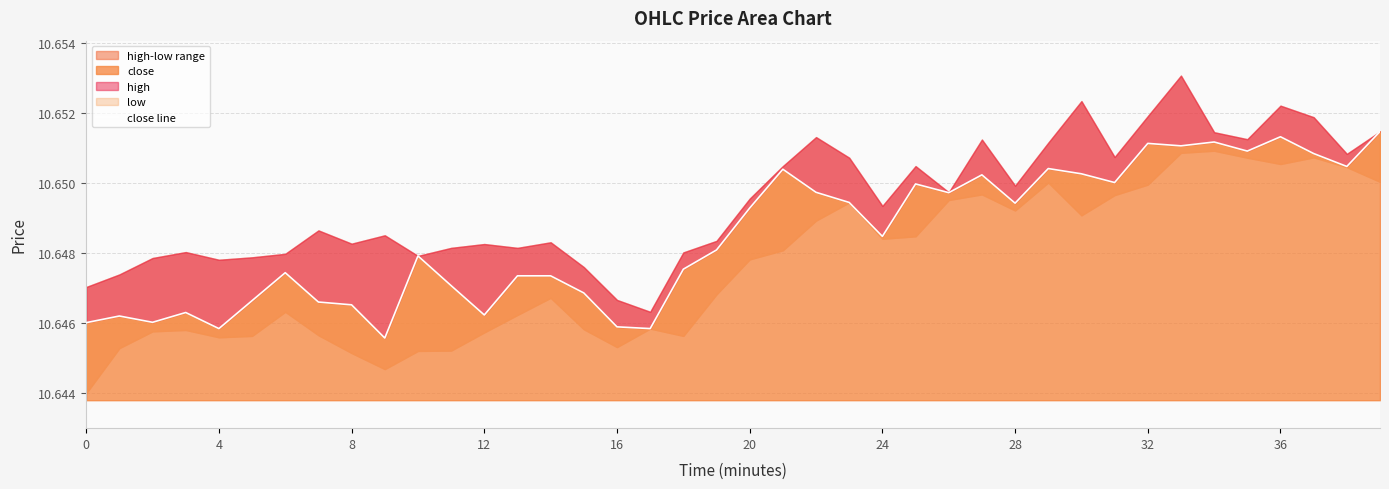

The value at 36 is 10.6. True or false?

True